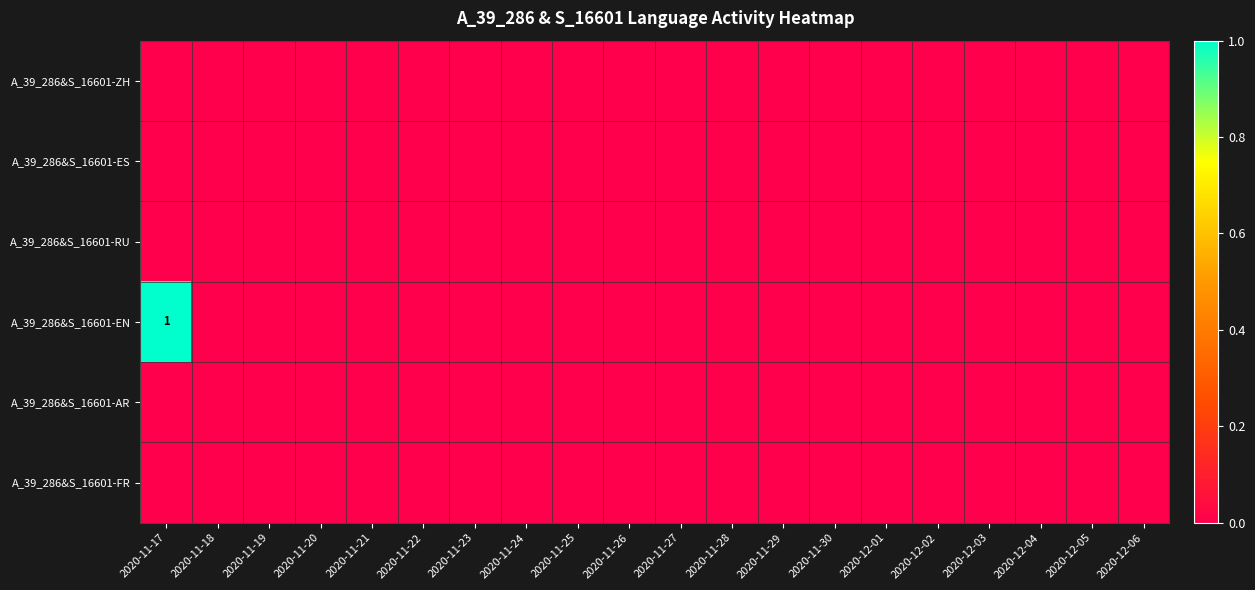

What is the greatest value displayed?

1